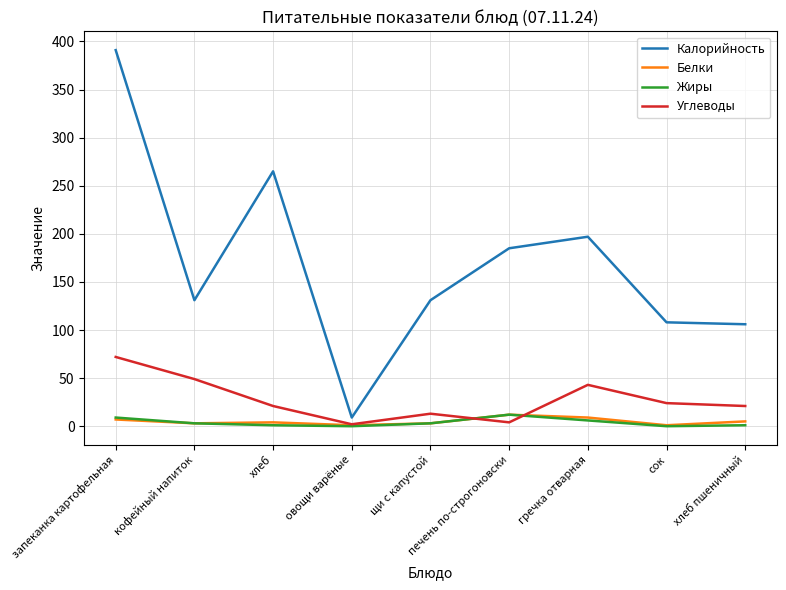

What are all the series names shown in the legend?

Калорийность, Белки, Жиры, Углеводы